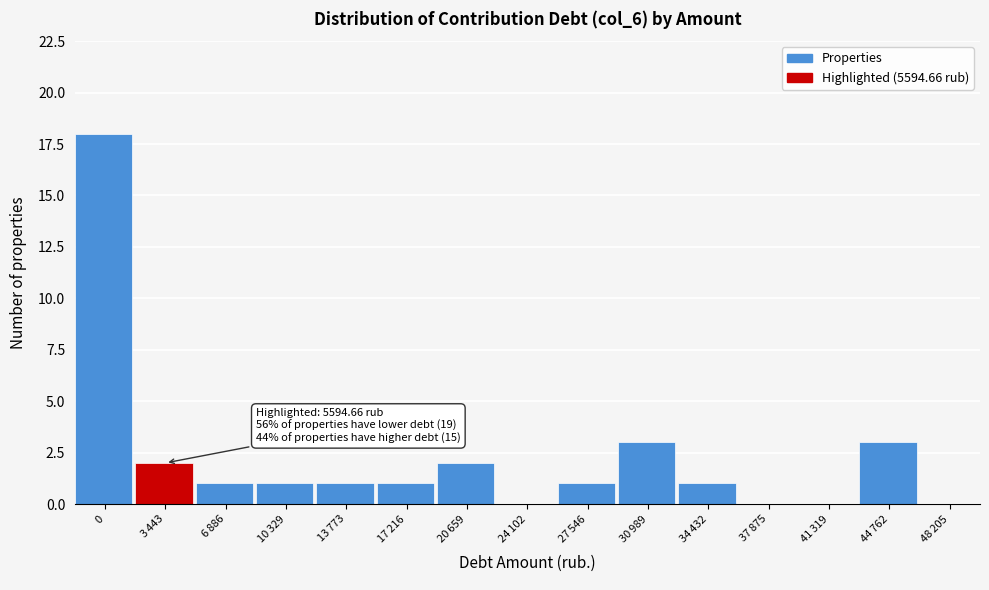

What is the maximum value shown in the chart?

18